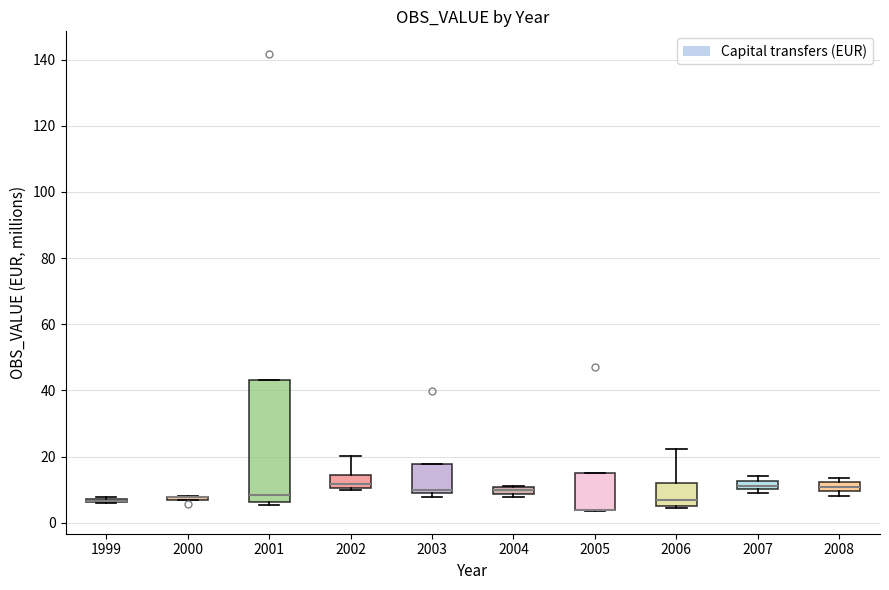

Where is the lower edge of the box at x = 2004 on the y-axis? The values are not printed on the chart, so give them approximately, as read against the axis.

8